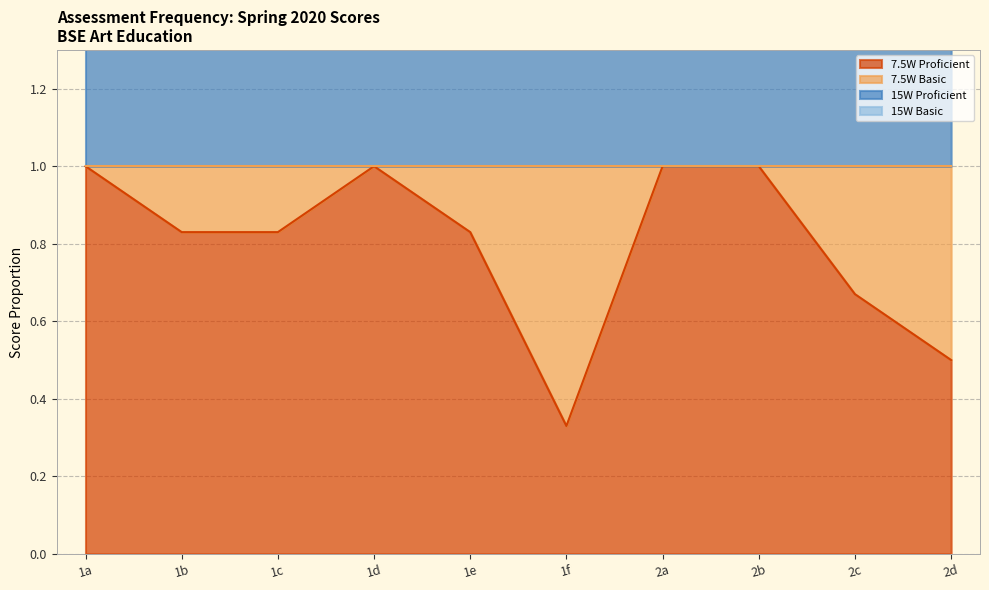

Which category has the lowest value in the 7.5W Proficient series?

1f